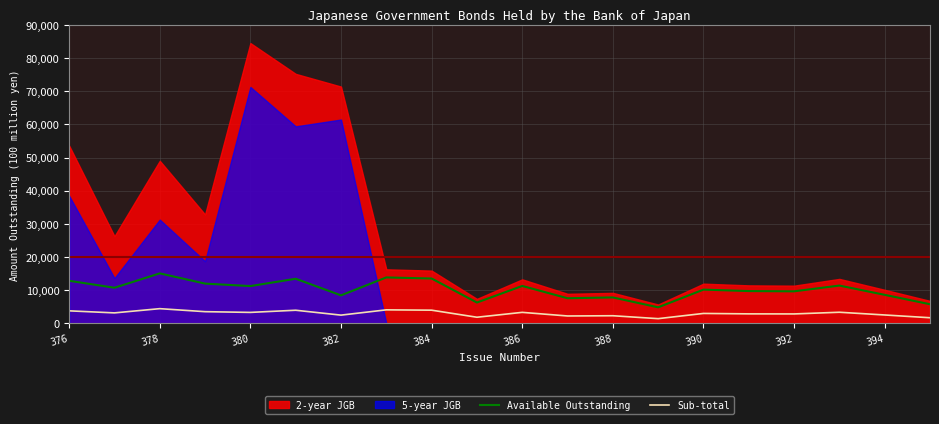

True or false: Available Outstanding and Sub-total cross at least once.

False